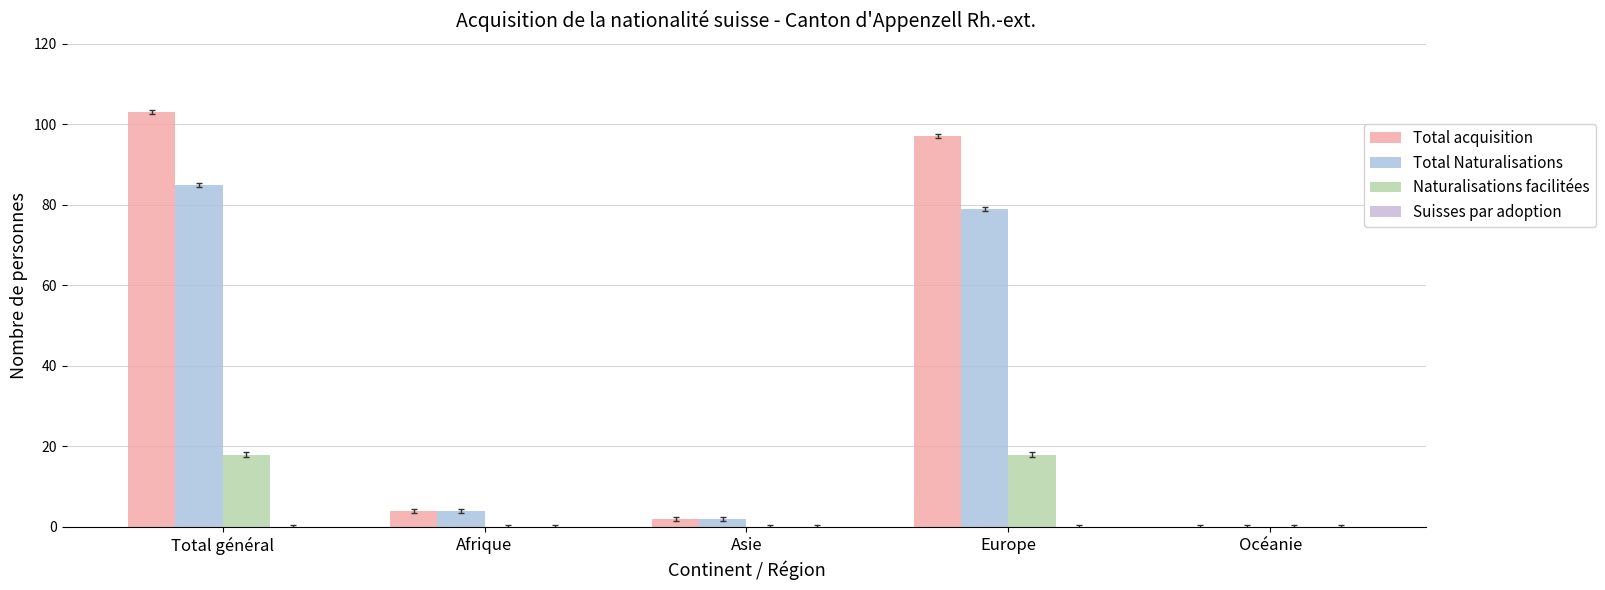

Rank the series by their average value, from highest to lowest.

Total acquisition, Total Naturalisations, Naturalisations facilitées, Suisses par adoption